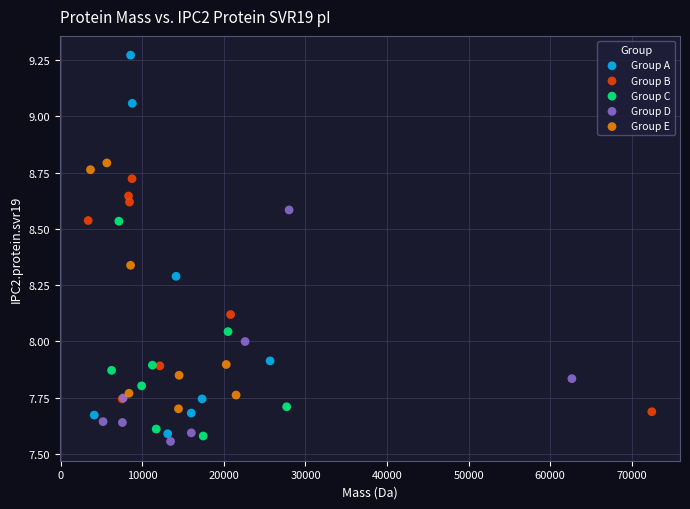

What are all the series names shown in the legend?

Group A, Group B, Group C, Group D, Group E